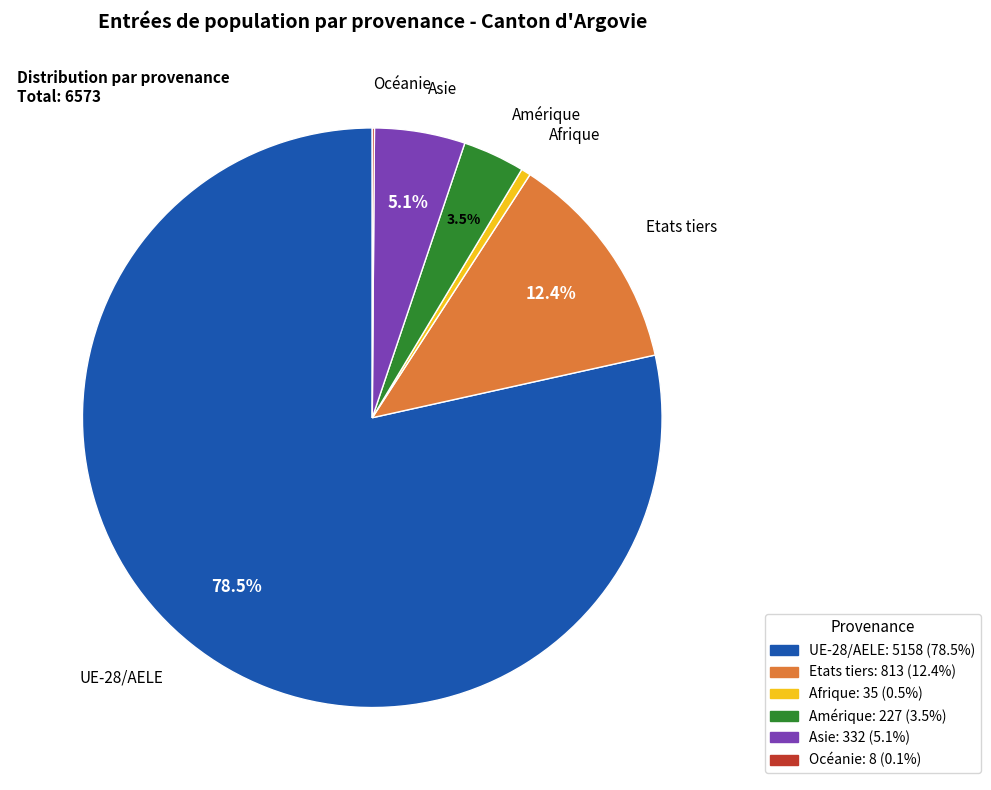

Is there any slice that represents more than half of the pie?

Yes